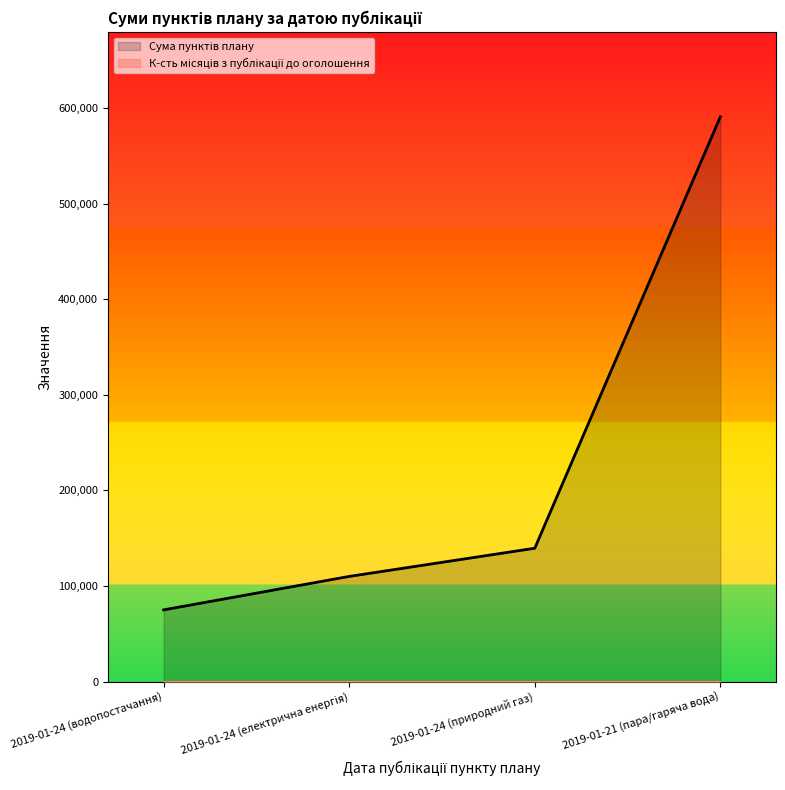

What is the change in value from 2019-01-24 (водопостачання) to 2019-01-24 (природний газ)?

+64500